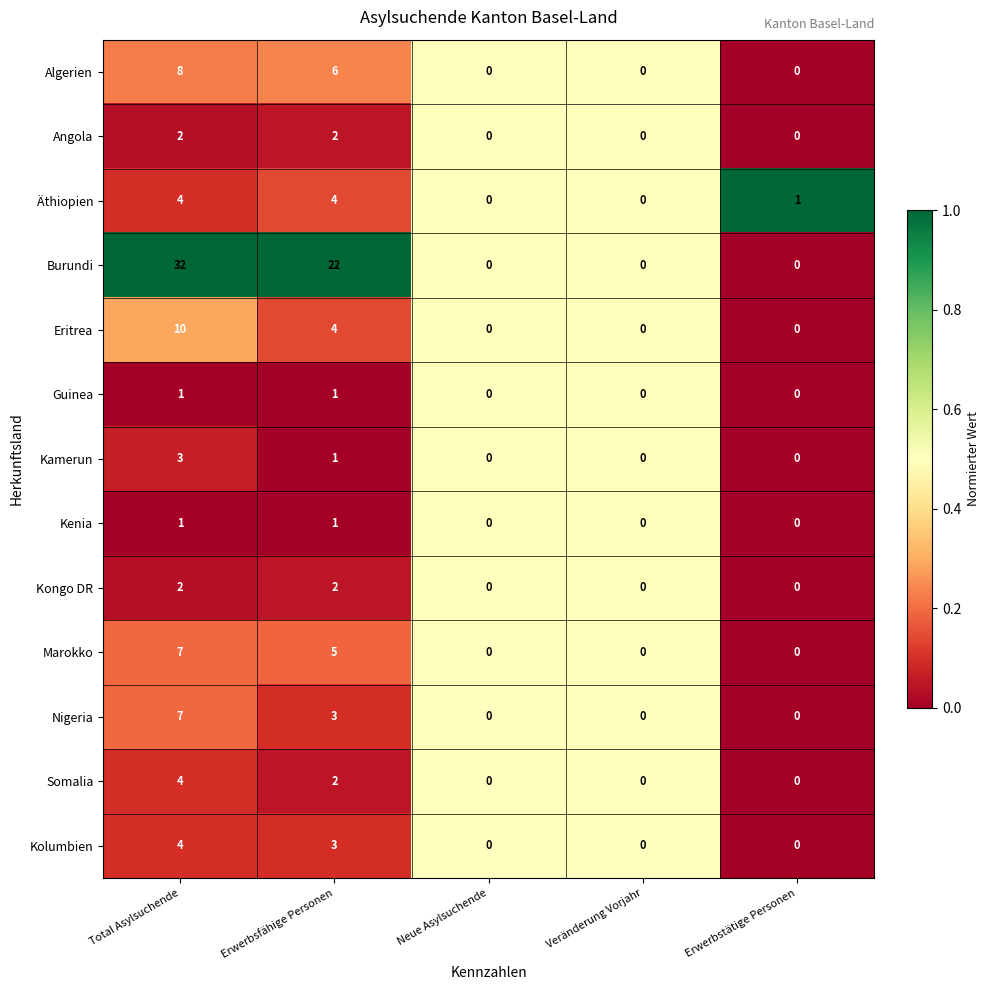

How many distinct data groups are displayed?

13